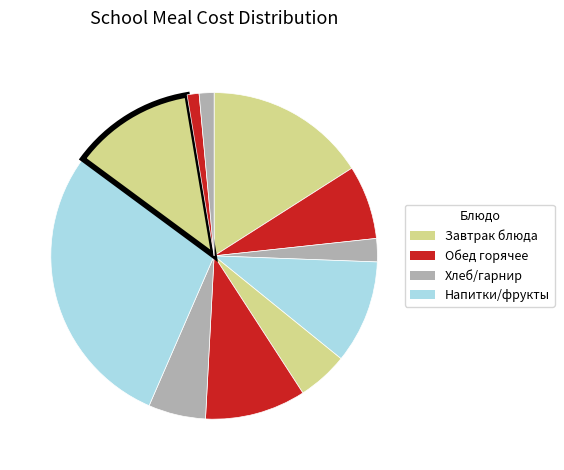

How many slices are in this pie chart?

11